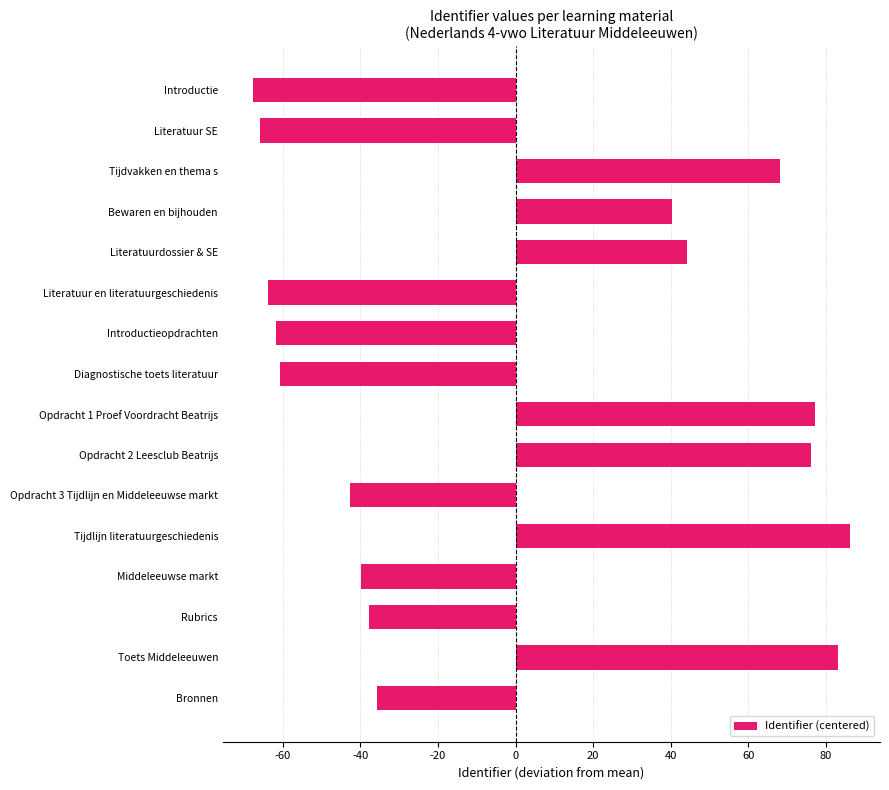

True or false: the data shows -88.1 at Literatuur SE.

False